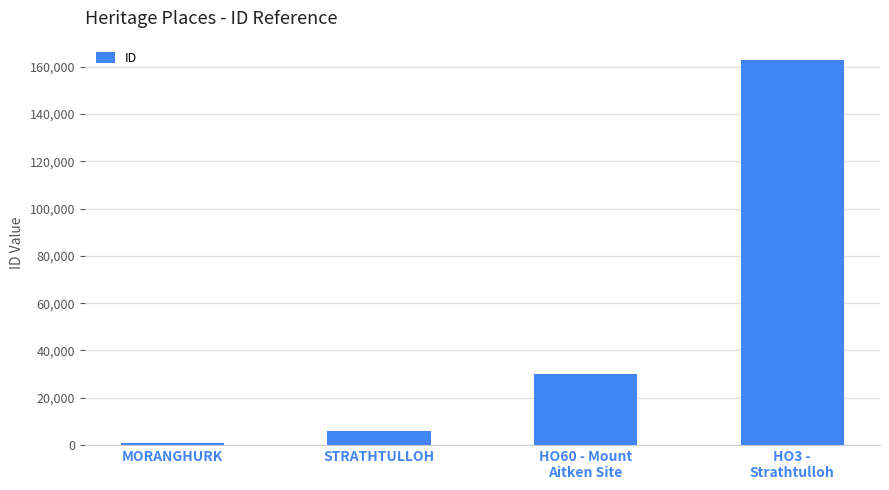

The chart shows a value of 6050 at STRATHTULLOH. True or false?

True